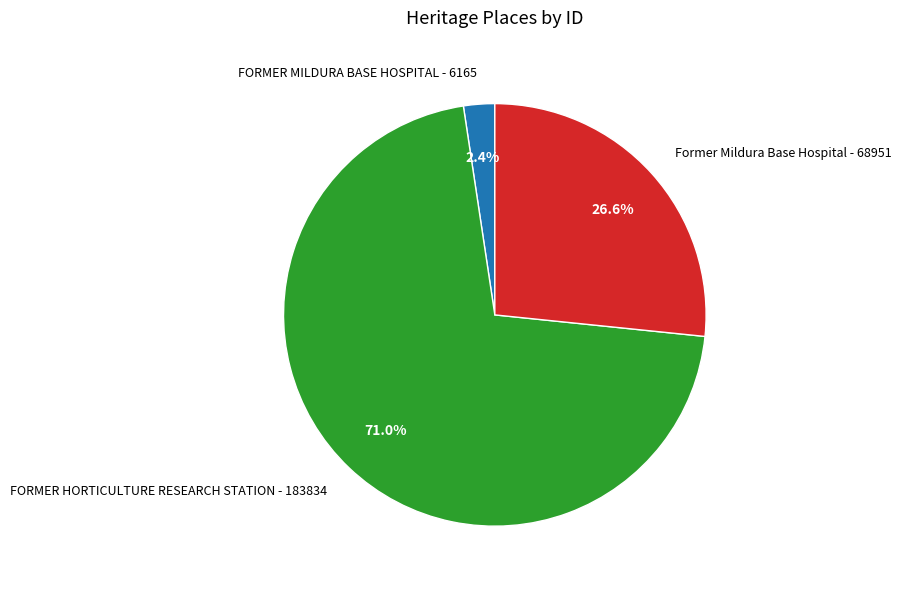

To the nearest percent, what is the combined percentage of FORMER HORTICULTURE RESEARCH STATION and FORMER MILDURA BASE HOSPITAL?

73%